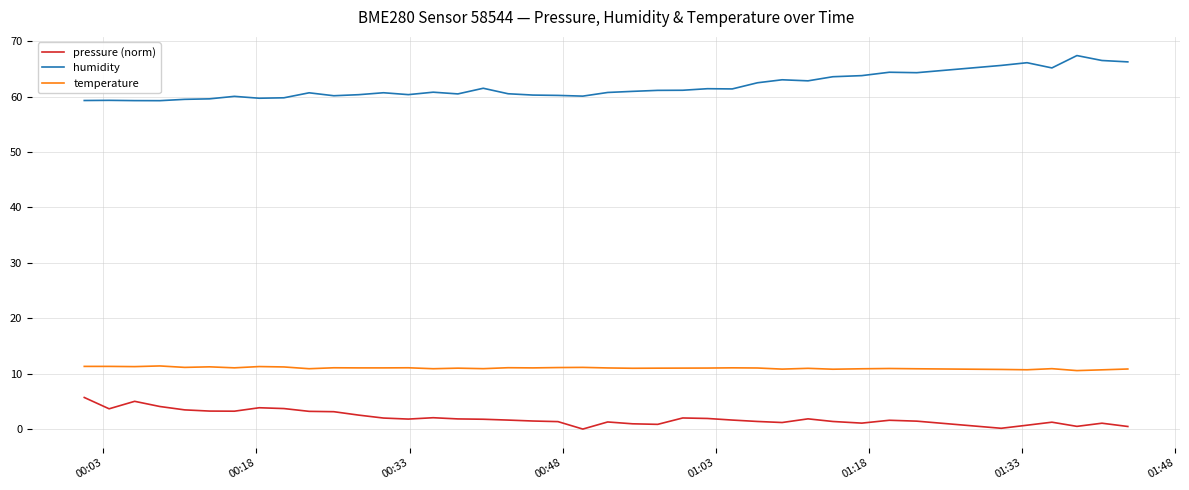

What is the difference between the maximum and minimum values in the pressure (norm) series?

5.7